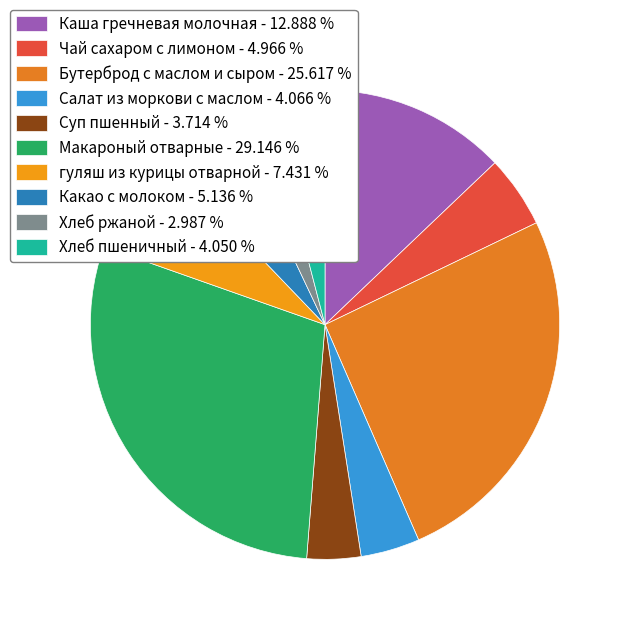

Does any single category account for the majority?

No